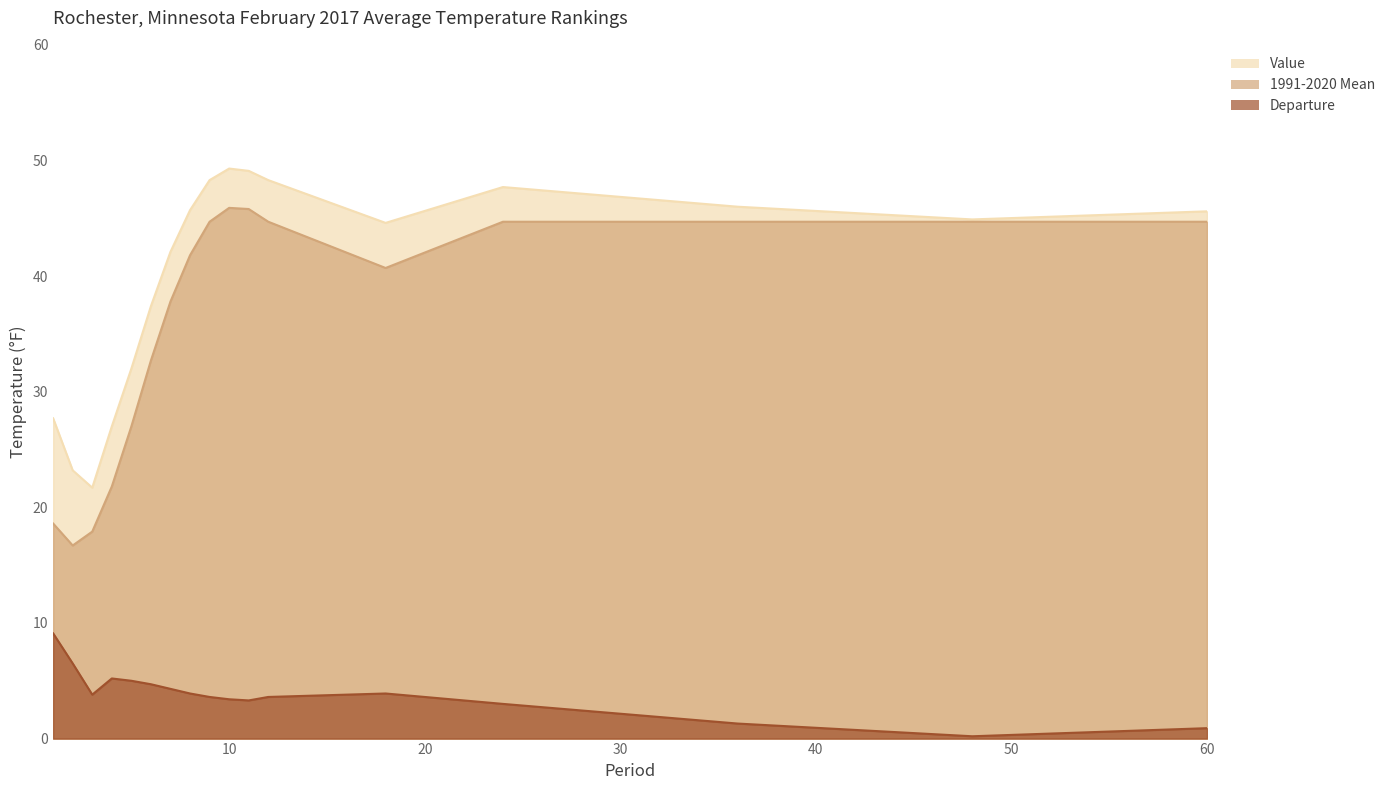

True or false: Value has a value of 65.6 at 11.

False